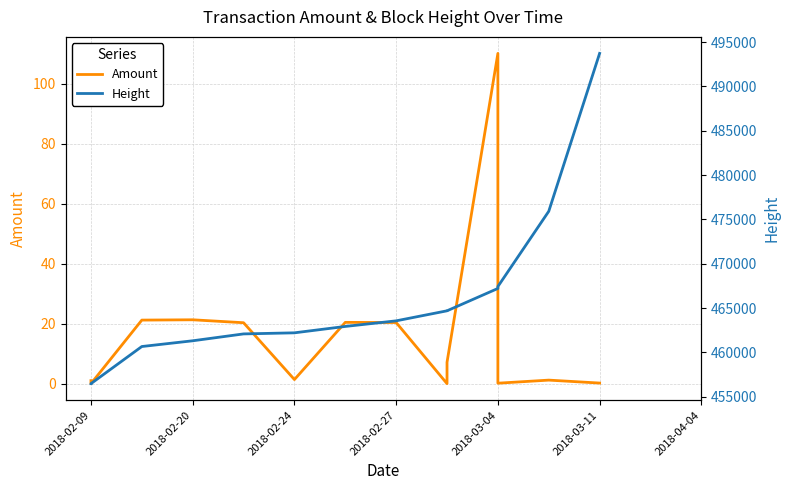

List the series in order of their overall mean, lowest first.

Amount, Height